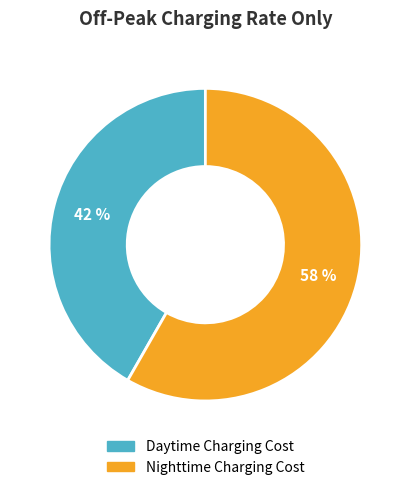

To the nearest percent, what is the average slice percentage?

50%